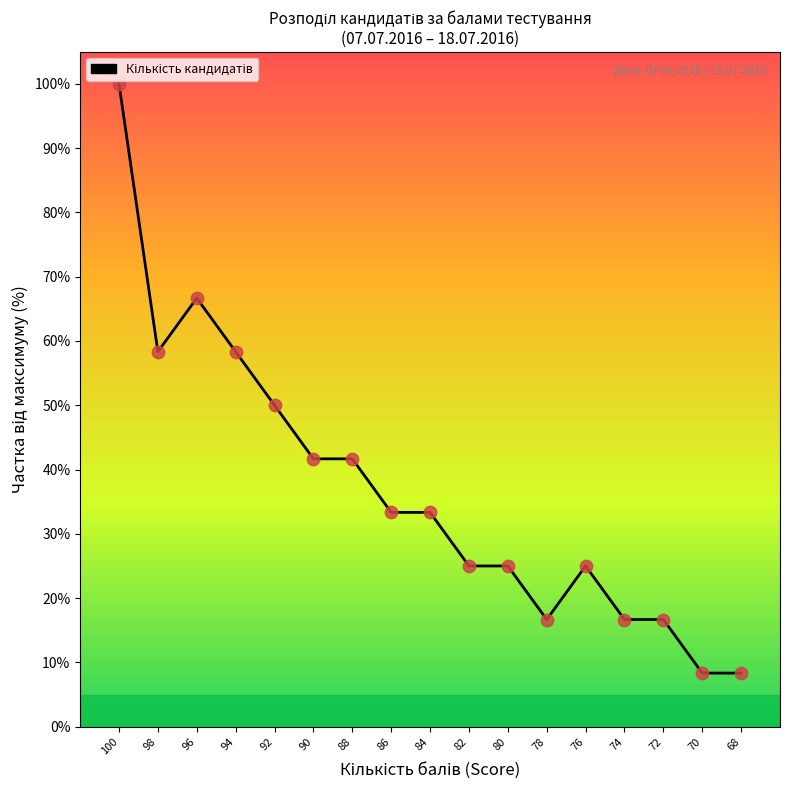

Which has a higher value, 76 or 80?

76